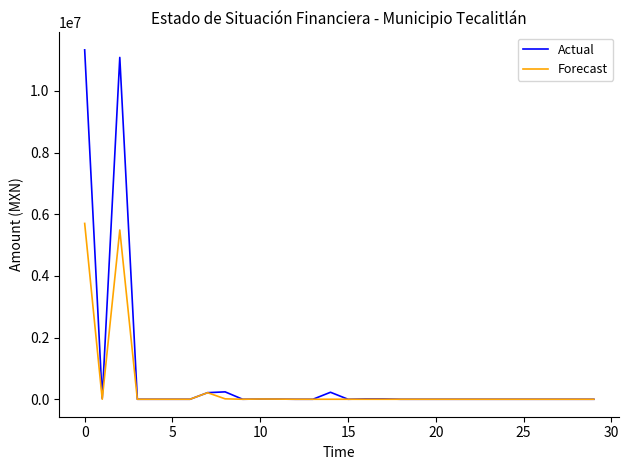

Which series has the largest range (max minus min)?

Actual